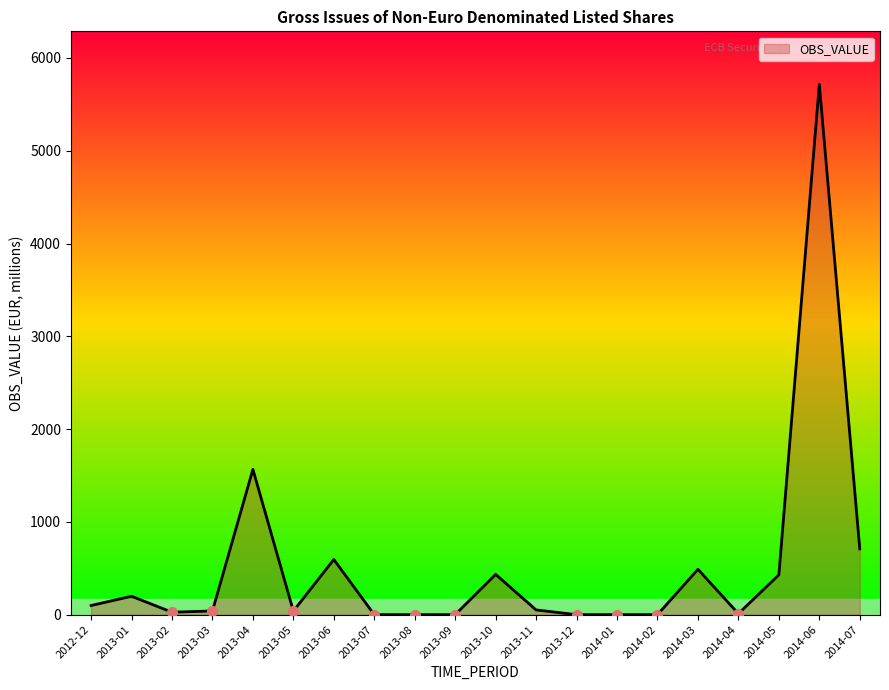

The value at 2014-07 is 708.7. True or false?

True